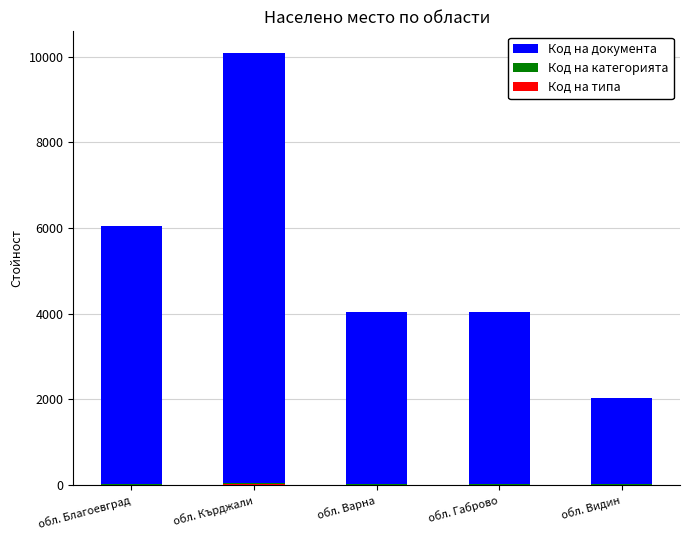

Does the chart contain stacked bars?

Yes